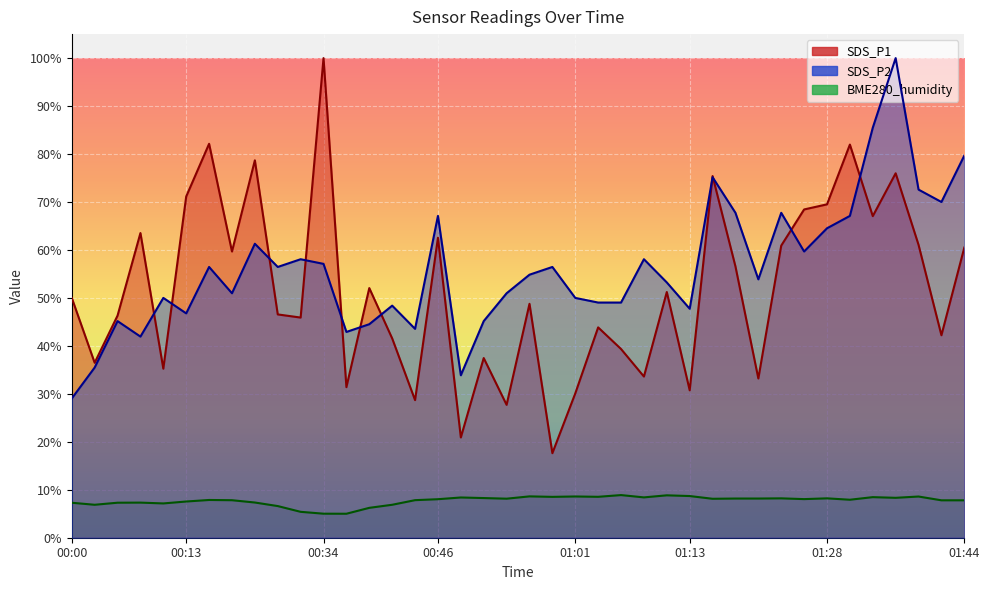

Where is SDS_P2 nearest to the value 64?

01:28